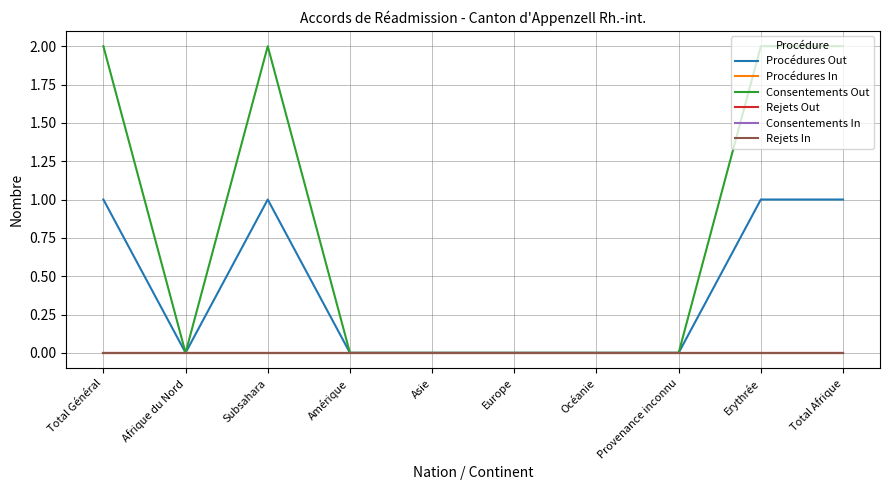

What is the label of the 7th point from the right?

Amérique